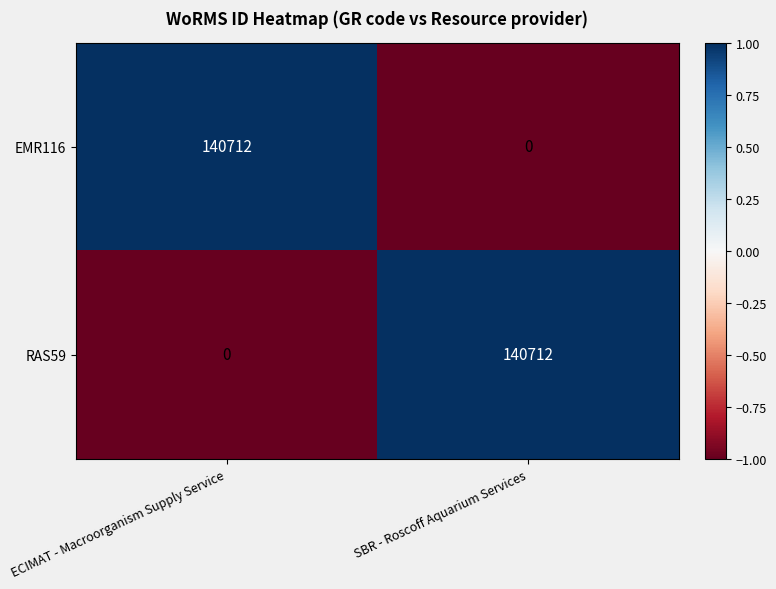

Reading left to right, what are all the values shown in this chart?

EMR116: 140712	0
RAS59: 0	140712